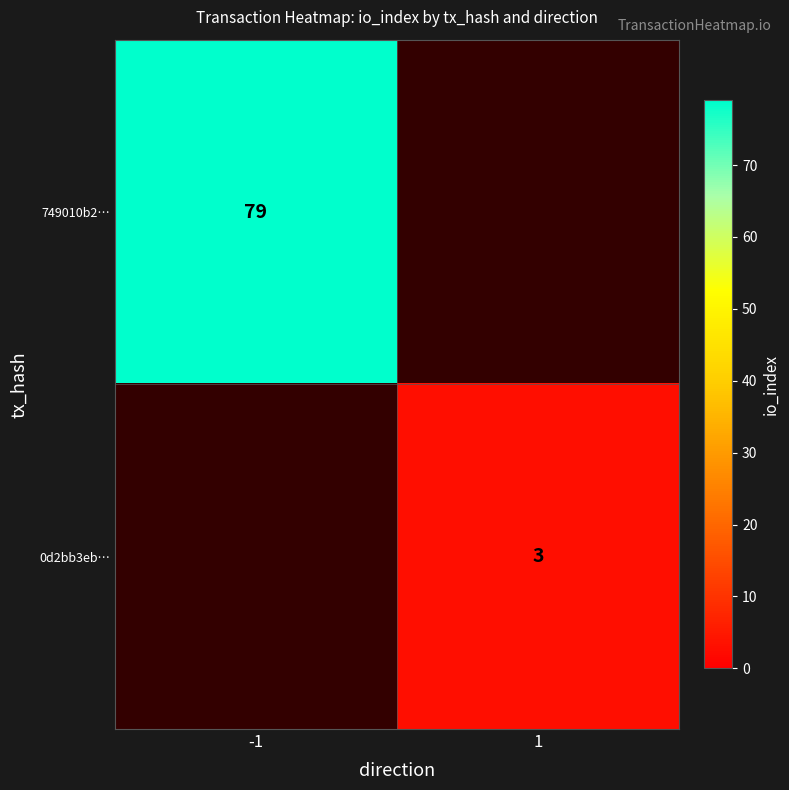

At how many categories does at least one series exceed 35?

1